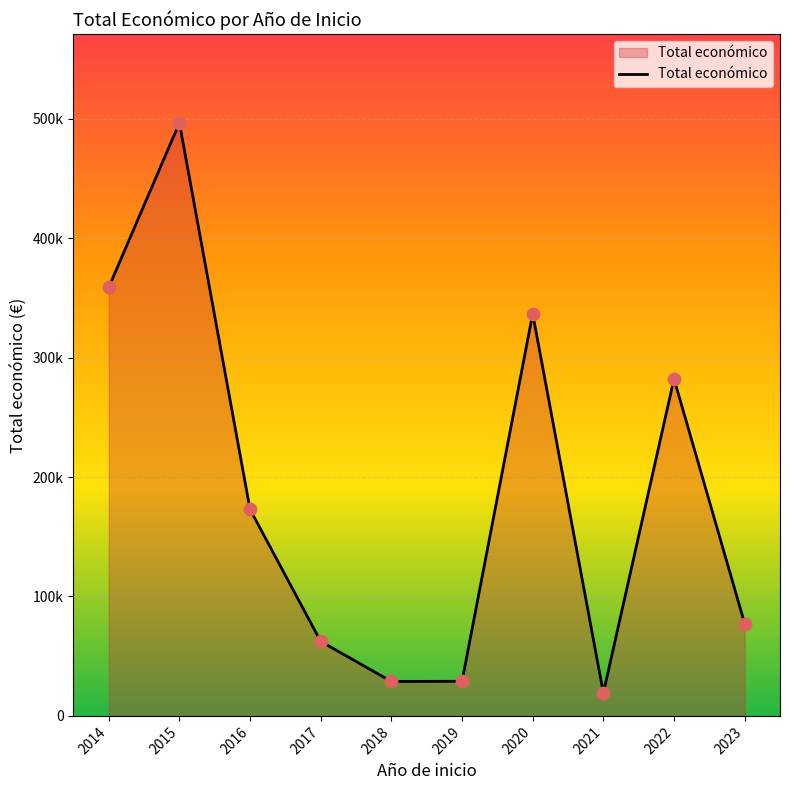

What is the change in value from 2016 to 2017?

-110545